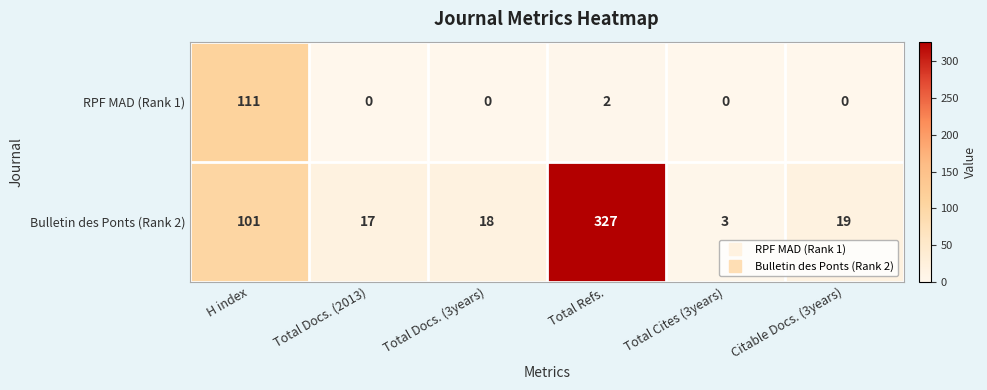

Reading left to right, extract all data points from this chart.

RPF MAD (Rank 1): 111	0	0	2	0	0
Bulletin des Ponts (Rank 2): 101	17	18	327	3	19